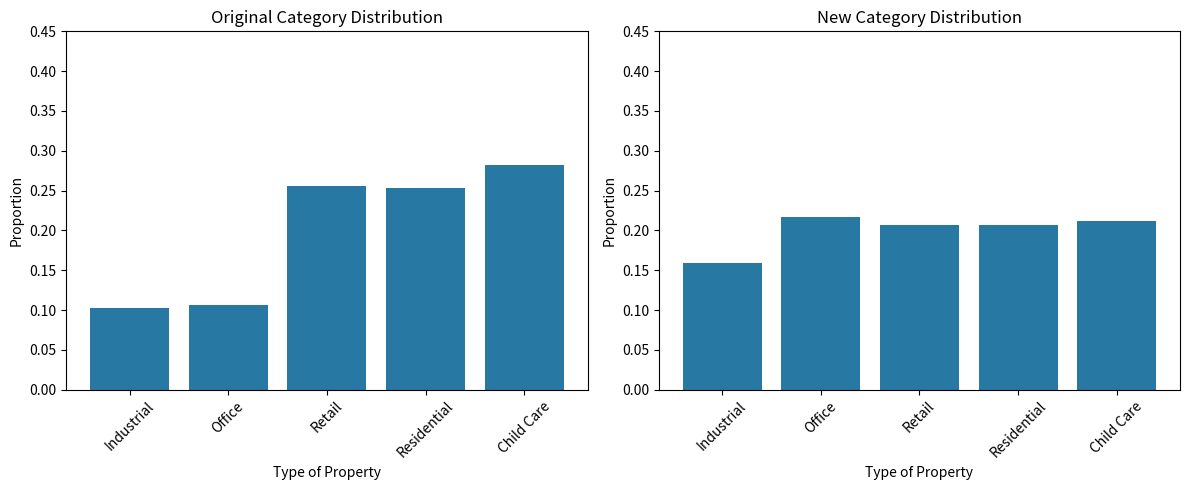

At Industrial, list the series in order from smallest to largest.

Original Category Distribution, New Category Distribution